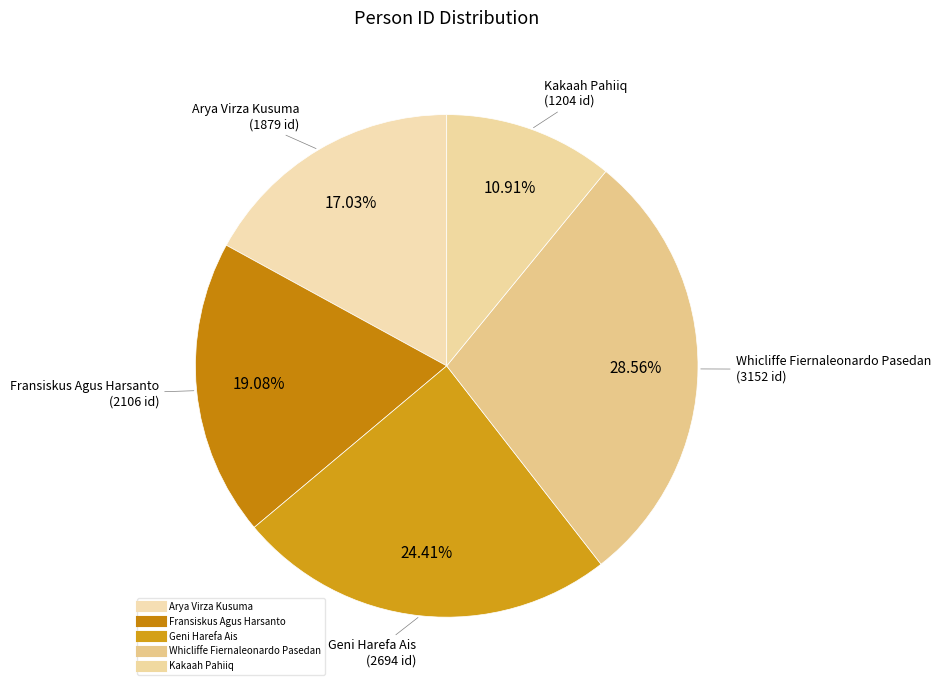

How many segments does this pie chart have?

5